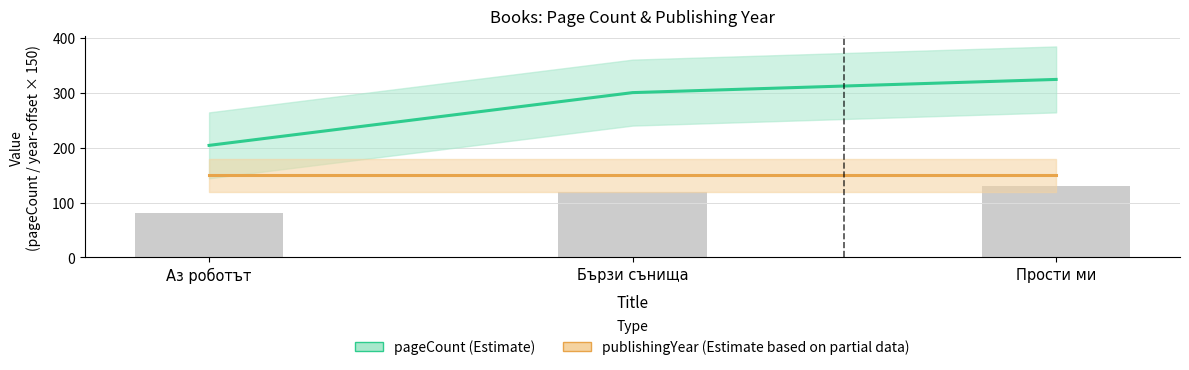

What is the total value across all series at Бързи сънища?

450